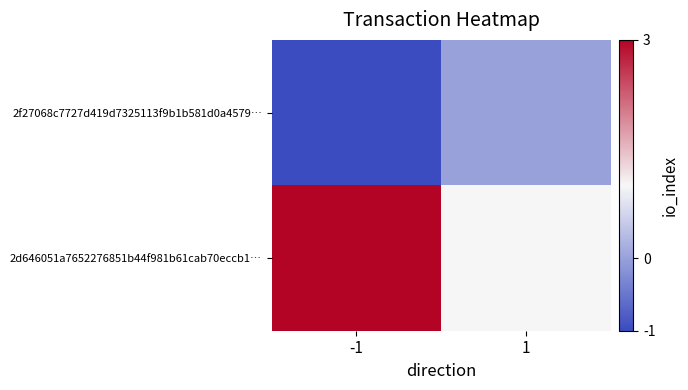

Reading left to right, what are all the values shown in this chart?

2f27068c7727d419d7325113f9b1b581d0a4579…: -1=-1	1=0
2d646051a7652276851b44f981b61cab70eccb1…: -1=3	1=1